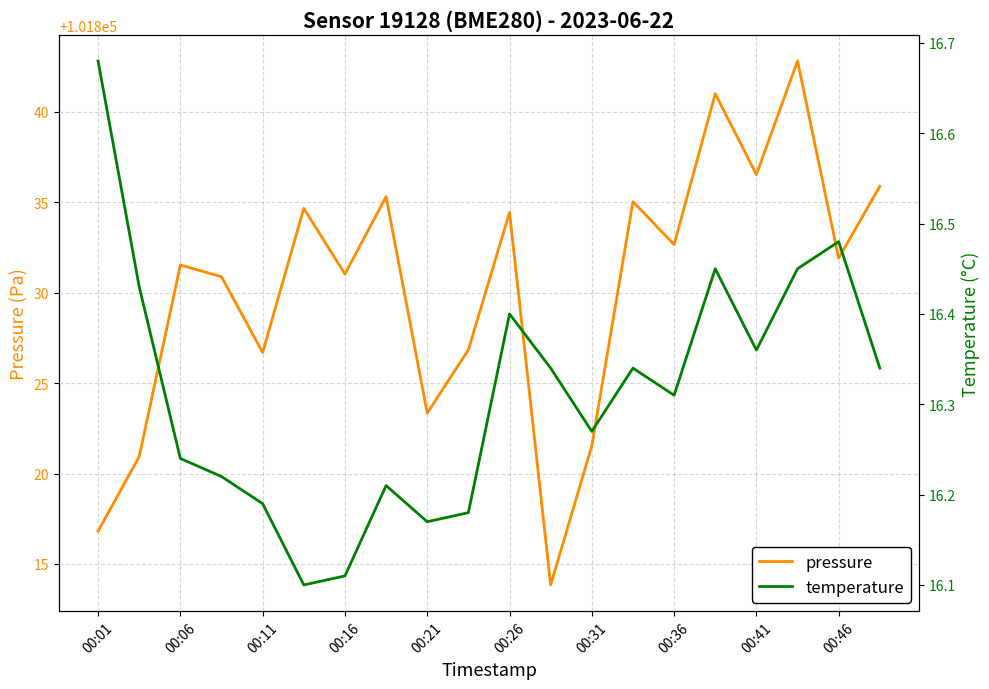

The value of pressure at 00:46 is 101831.9. True or false?

True